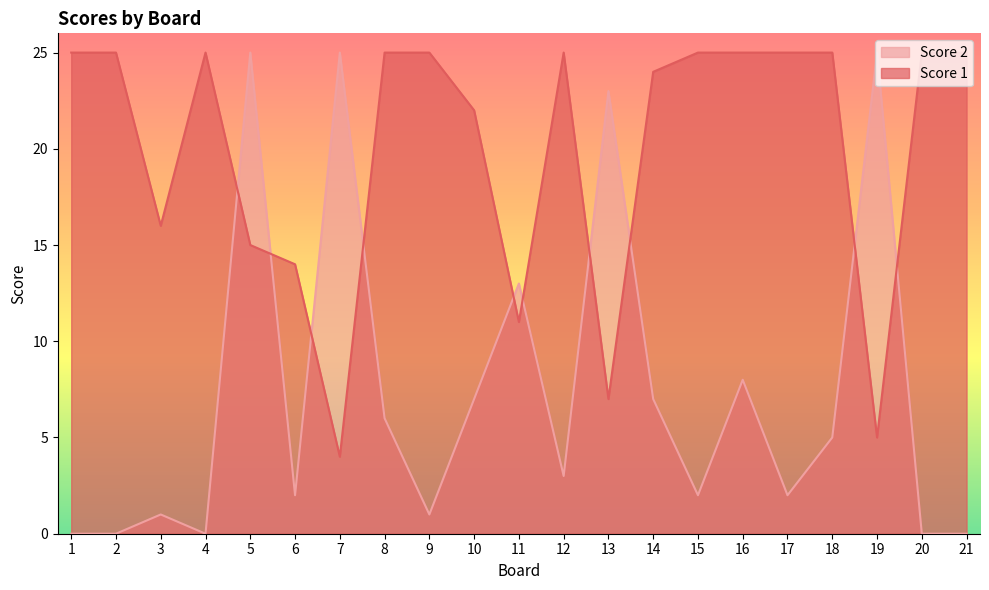

What value does the Score 1 series have at 5?

15